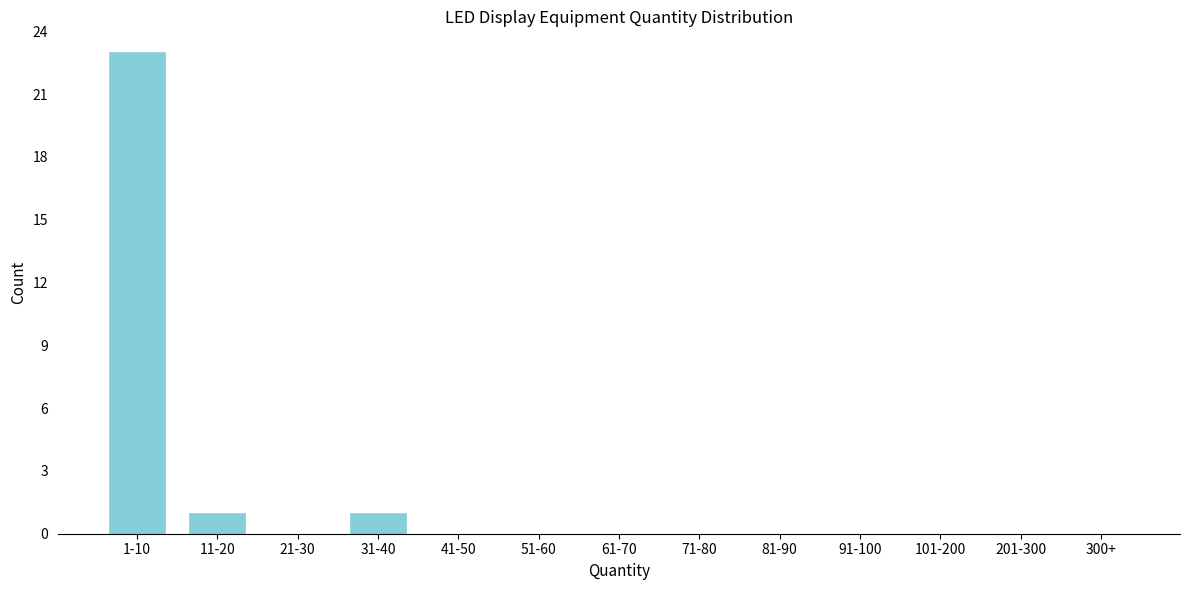

Reading right to left, what are all the values shown in this chart?

300+=0	201-300=0	101-200=0	91-100=0	81-90=0	71-80=0	61-70=0	51-60=0	41-50=0	31-40=1	21-30=0	11-20=1	1-10=23